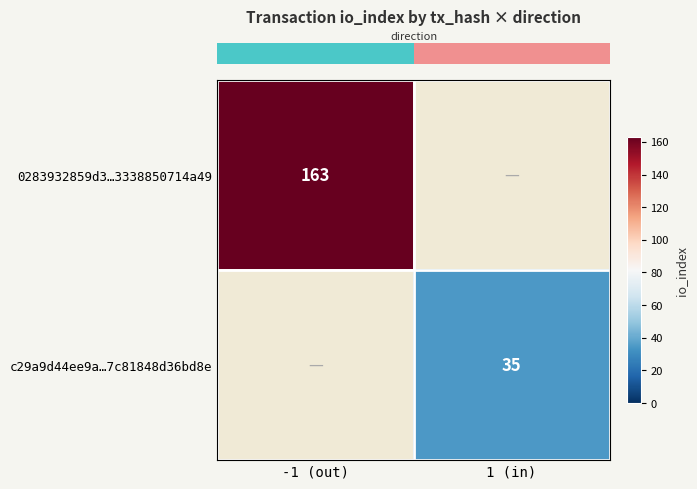

How many series are shown in this chart?

2